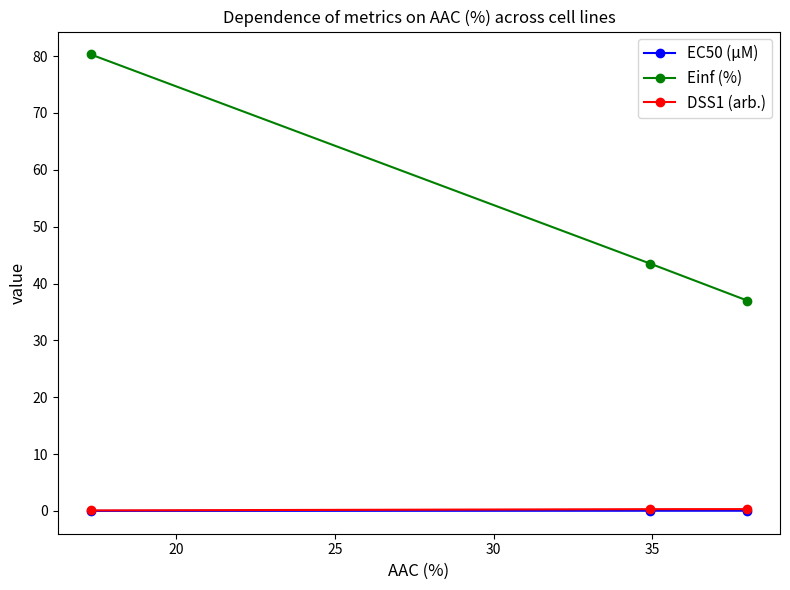

Which series has the largest range (max minus min)?

Einf (%)